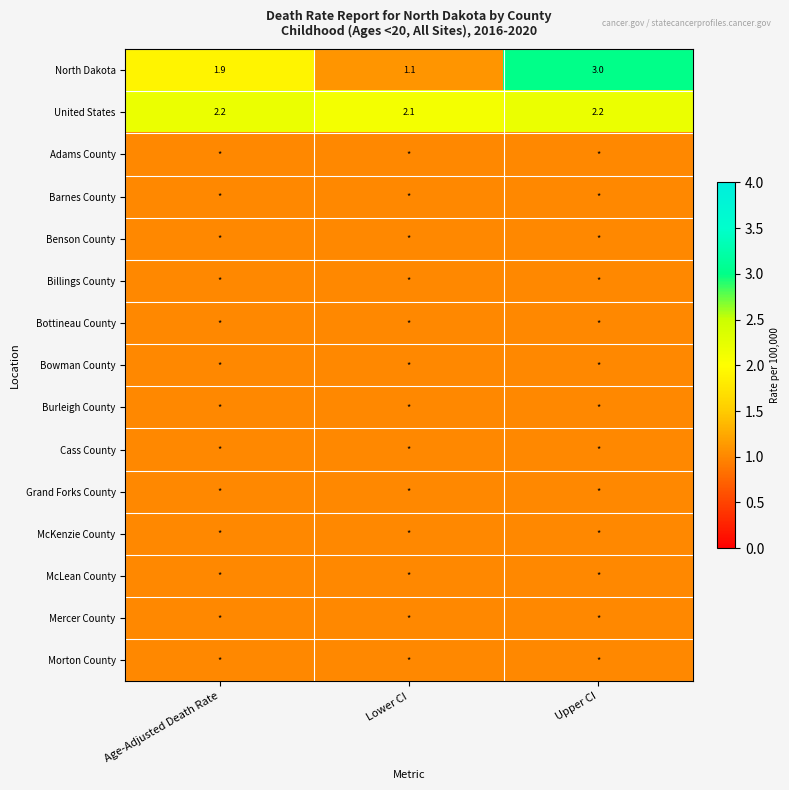

What is the maximum value for North Dakota?

3.0